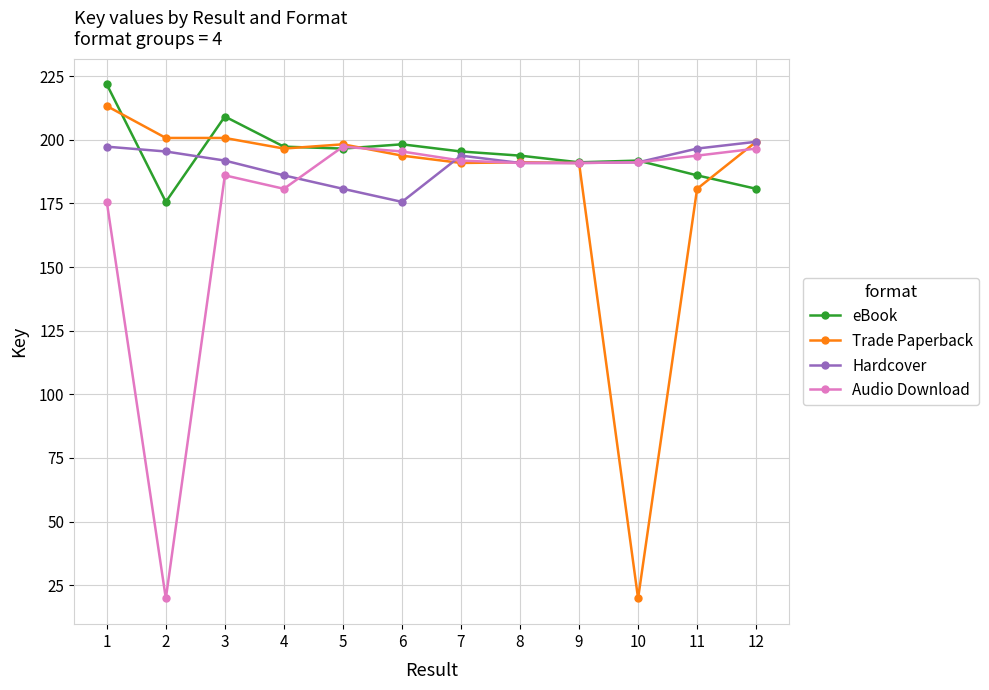

Does the chart display data point markers on the line(s)?

Yes